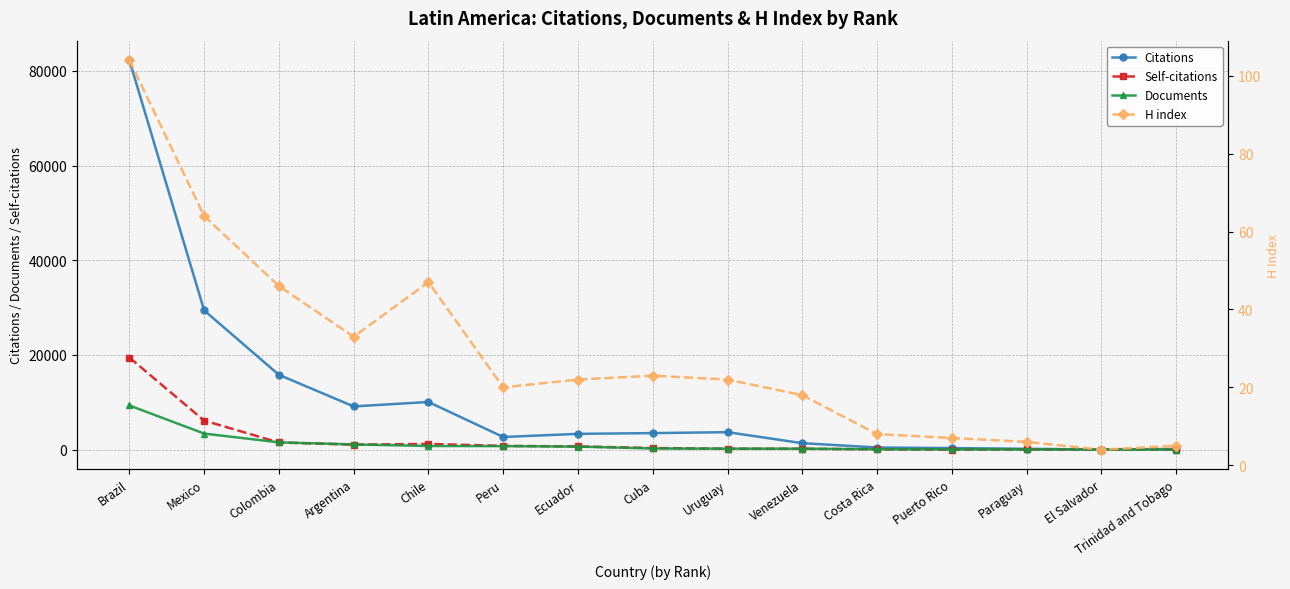

What is the sum of all H index values?

429